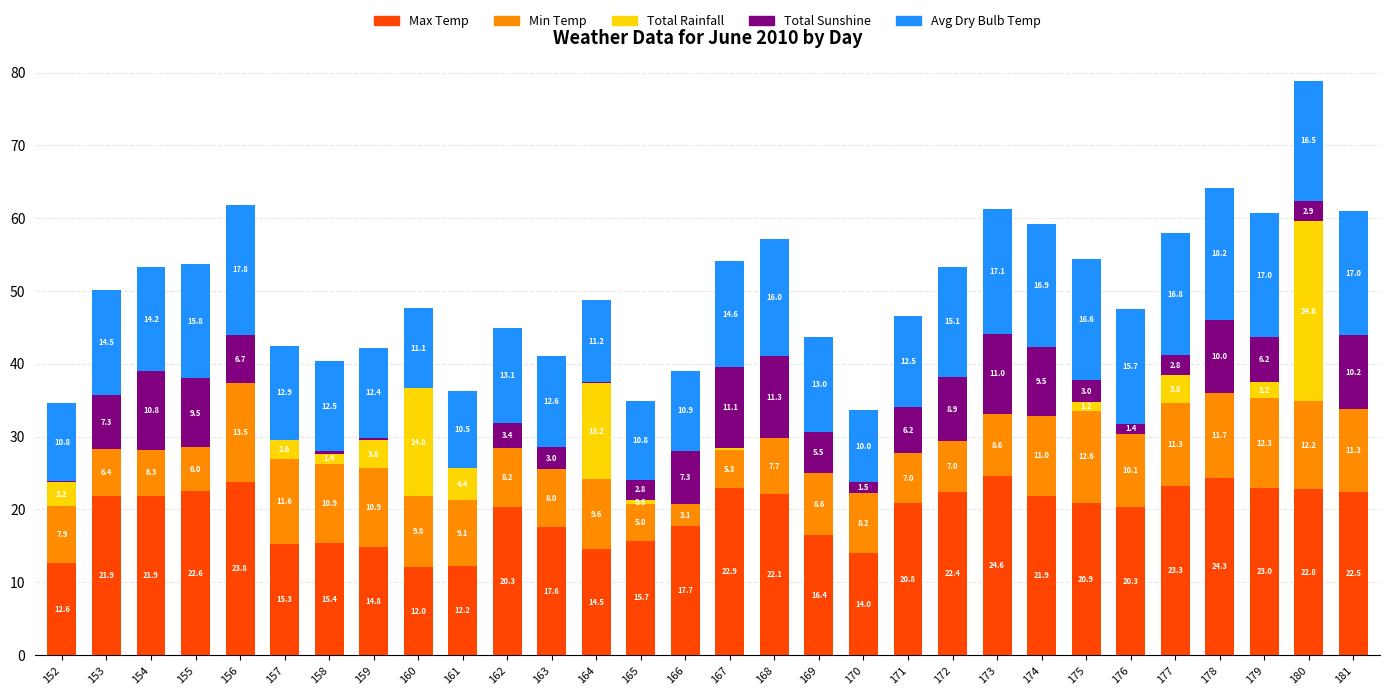

Are the bars grouped side by side (vs. stacked)?

No